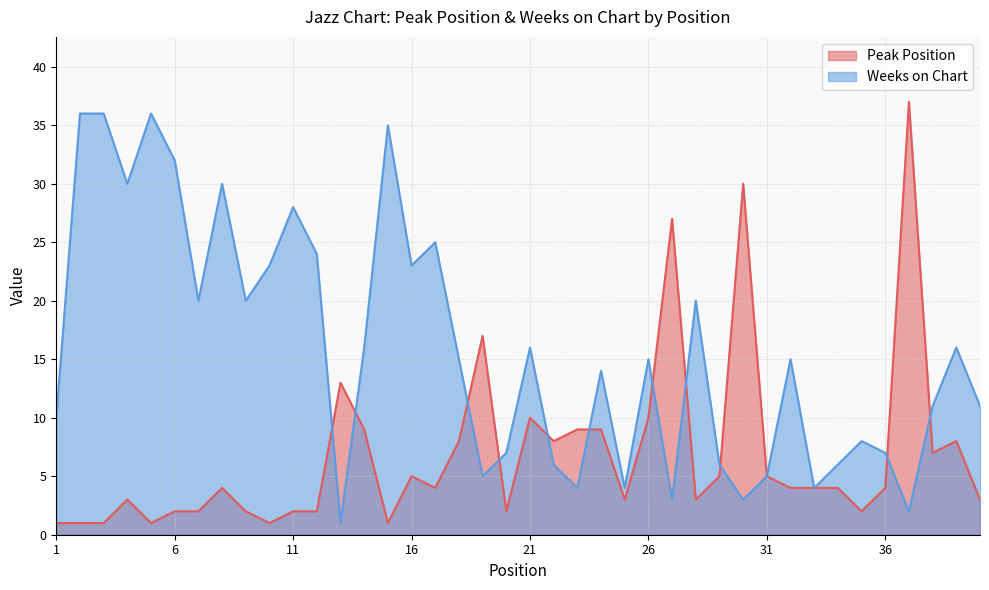

Reading left to right, what are all the values shown in this chart?

Peak Position: 1=1	2=1	3=1	4=3	5=1	6=2	7=2	8=4	9=2	10=1	11=2	12=2	13=13	14=9	15=1	16=5	17=4	18=8	19=17	20=2	21=10	22=8	23=9	24=9	25=3	26=10	27=27	28=3	29=5	30=30	31=5	32=4	33=4	34=4	35=2	36=4	37=37	38=7	39=8	40=3
Weeks on Chart: 1=10	2=36	3=36	4=30	5=36	6=32	7=20	8=30	9=20	10=23	11=28	12=24	13=1	14=16	15=35	16=23	17=25	18=15	19=5	20=7	21=16	22=6	23=4	24=14	25=4	26=15	27=3	28=20	29=6	30=3	31=5	32=15	33=4	34=6	35=8	36=7	37=2	38=11	39=16	40=11